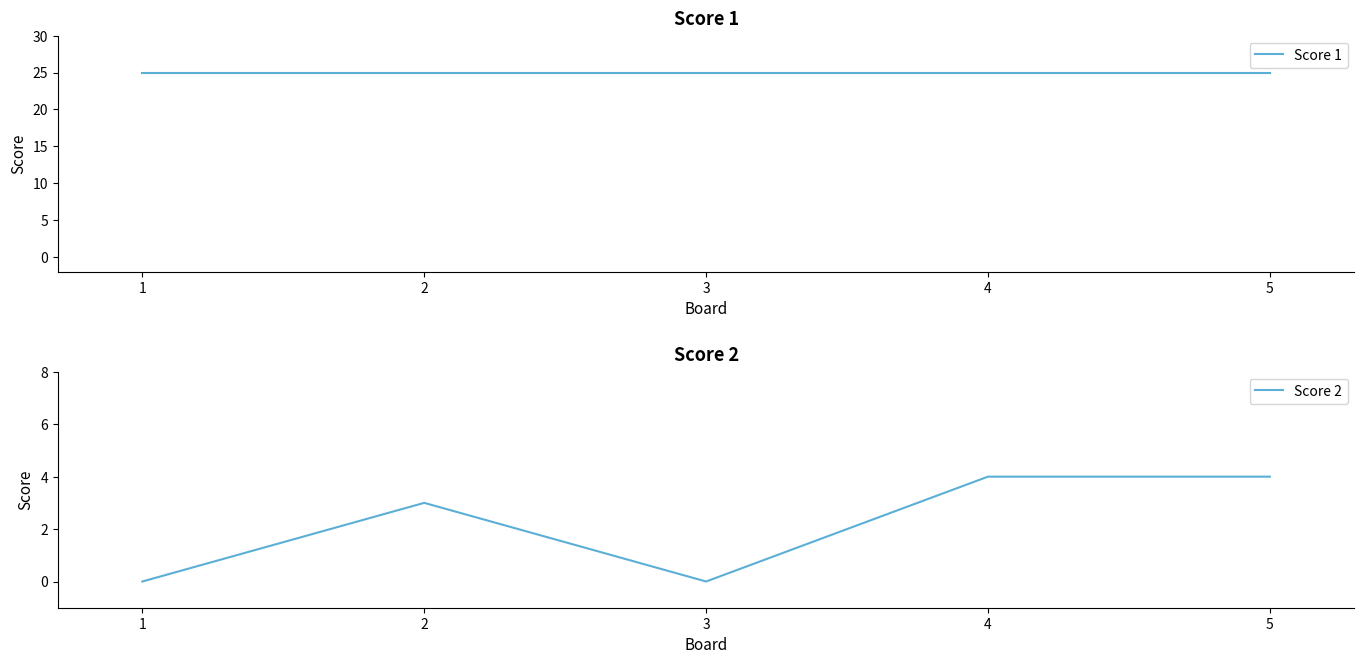

Which category has the highest value in the Score 1 series?

1